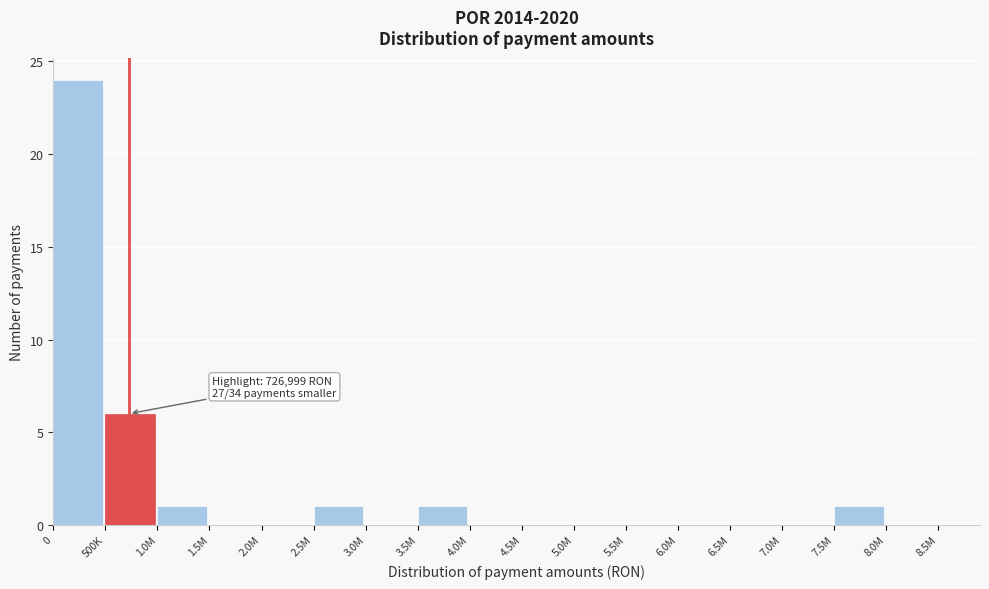

Reading left to right, what are all the values shown in this chart?

0=24	500K=6	1.0M=1	1.5M=0	2.0M=0	2.5M=1	3.0M=0	3.5M=1	4.0M=0	4.5M=0	5.0M=0	5.5M=0	6.0M=0	6.5M=0	7.0M=0	7.5M=1	8.0M=0